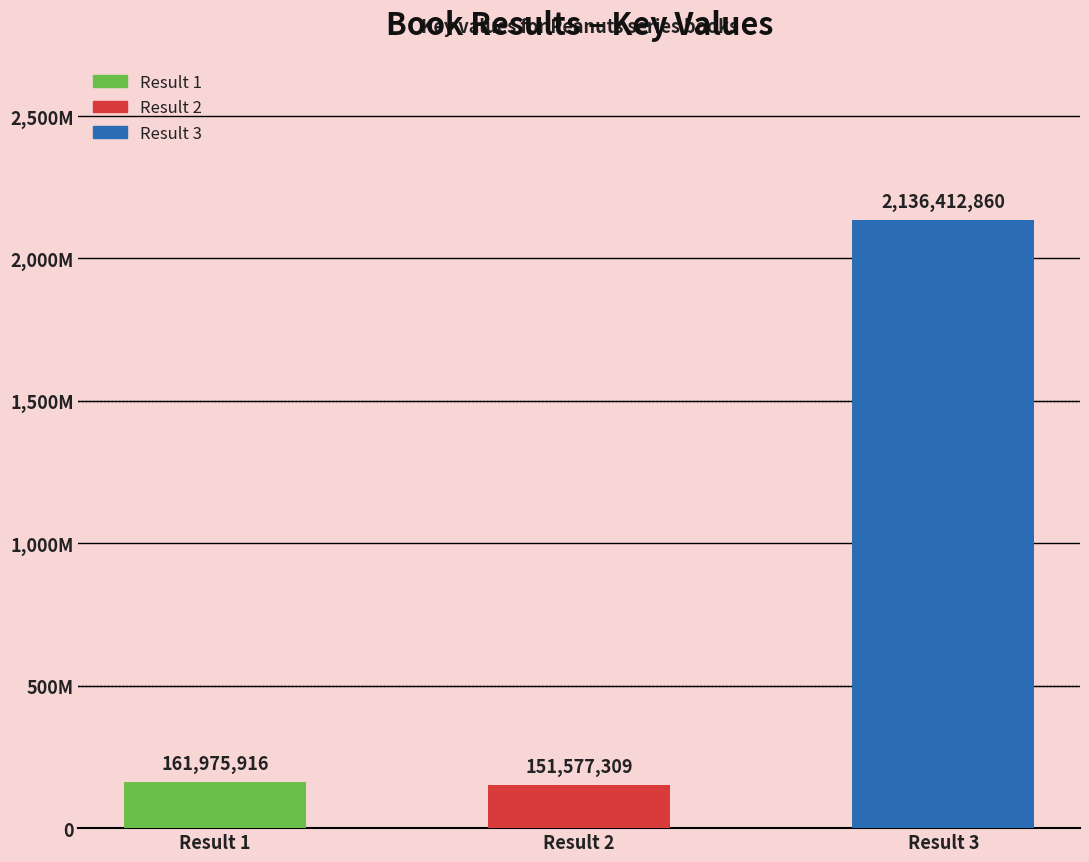

What is the difference between the values at Result 2 and Result 1?

10398607